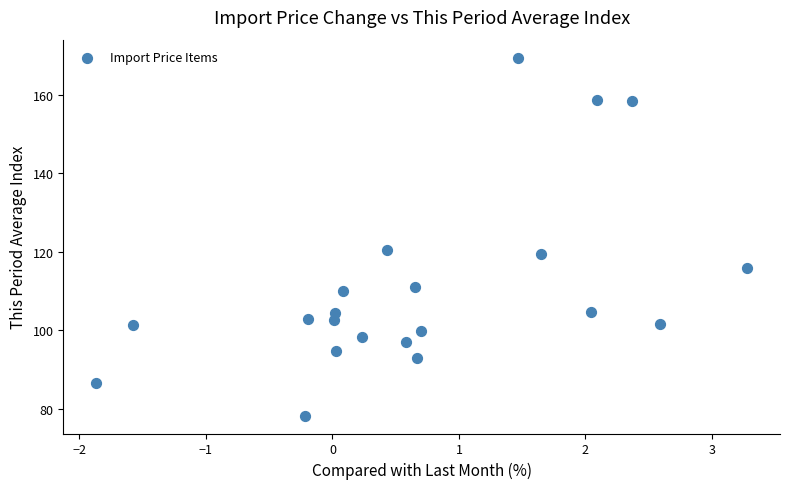

What is the range of Y values (max minus min)?

91.2